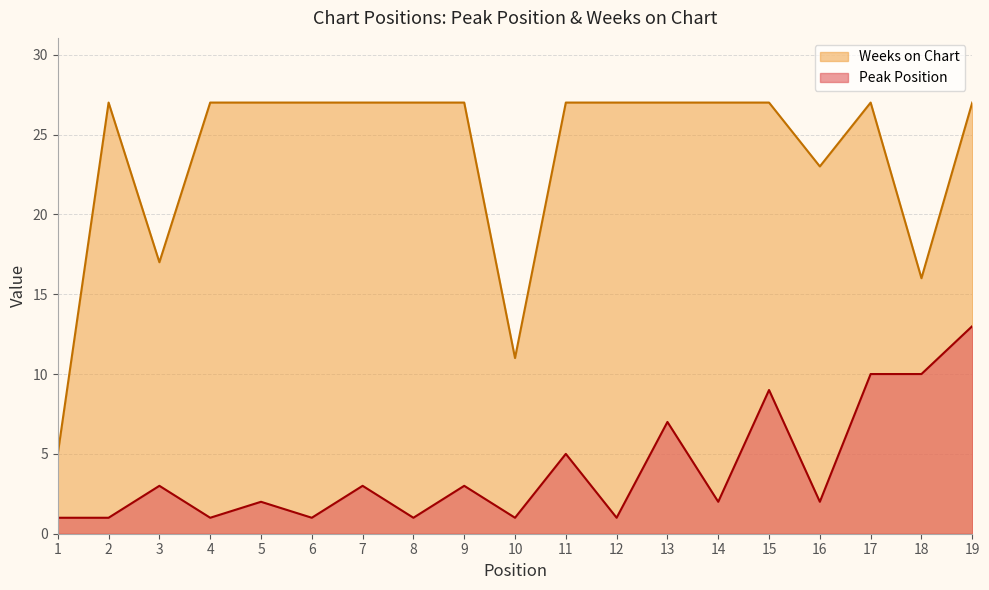

What is the sum of all Weeks on Chart values?

450